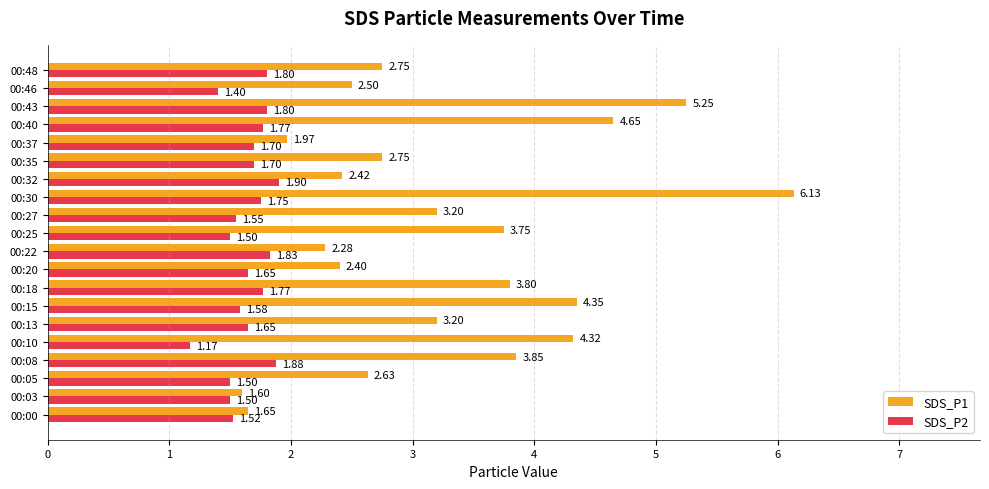

What is the difference between the second highest and second lowest values in the SDS_P2 series?

0.5